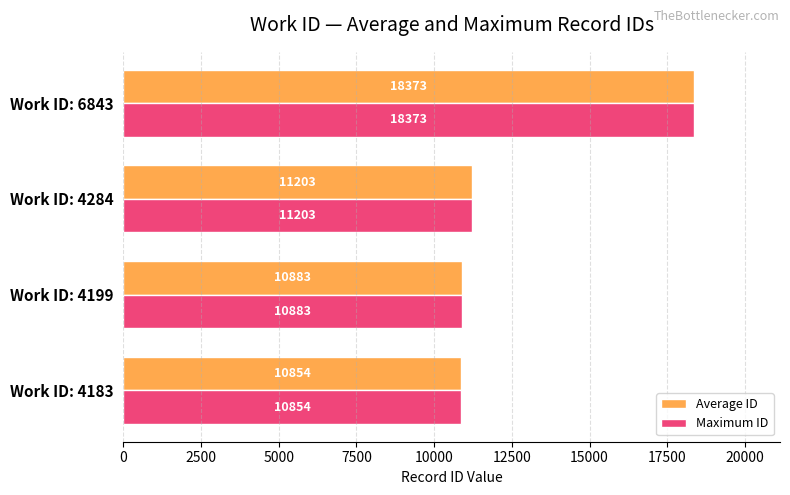

What value does the Maximum ID series have at Work ID: 4199?

10883.0